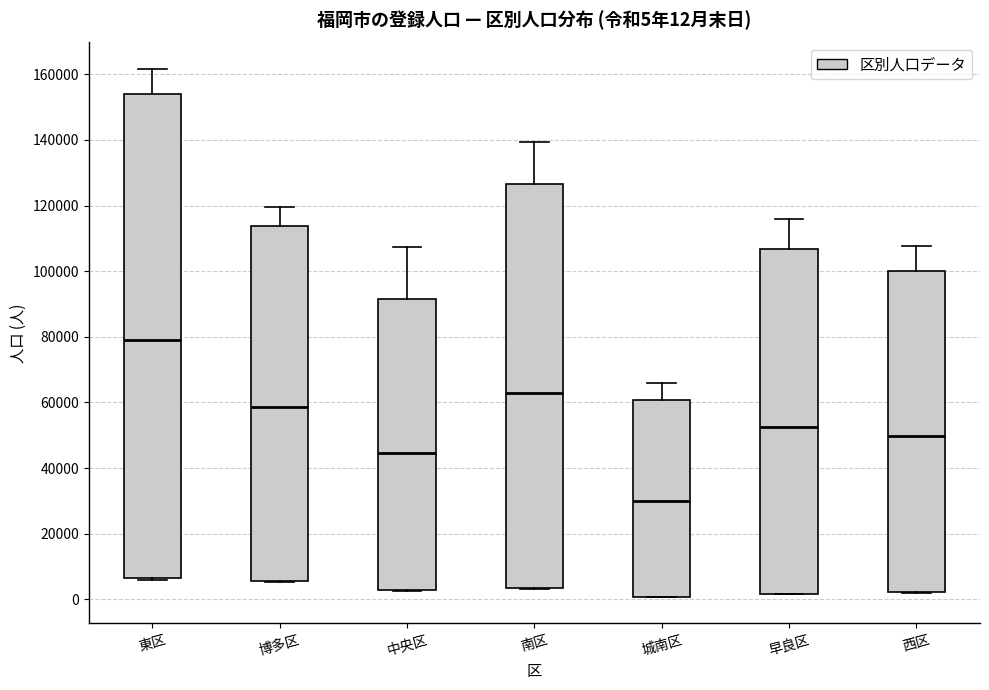

Which box's median line is the highest?

東区